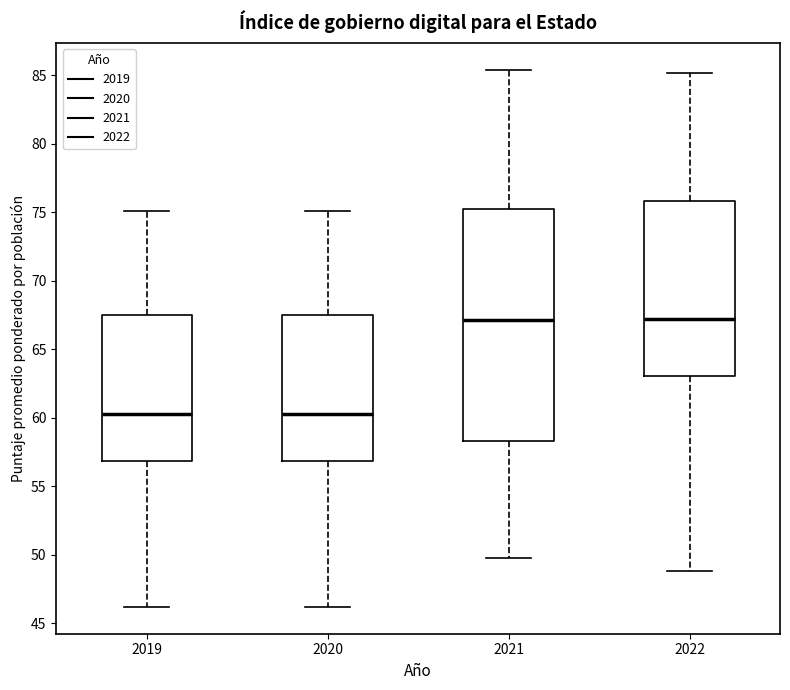

Which box is the tallest, from its lower edge to its upper edge?

2021